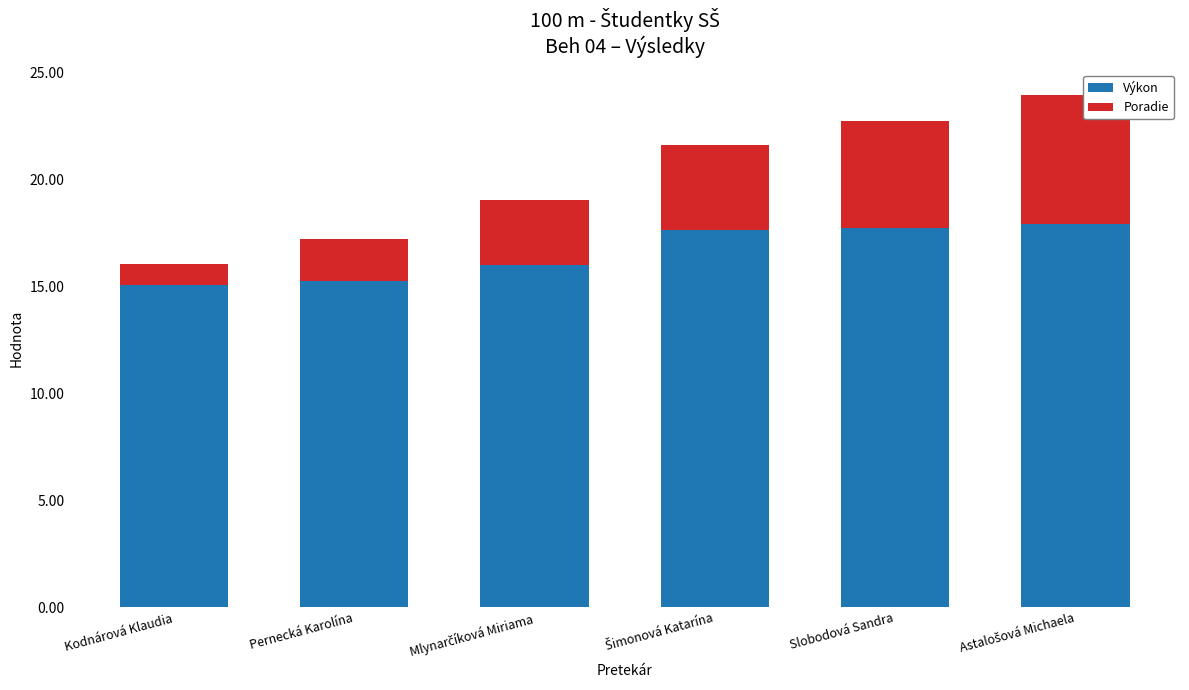

Is it true that Výkon equals 9.4 at Kodnárová Klaudia?

False